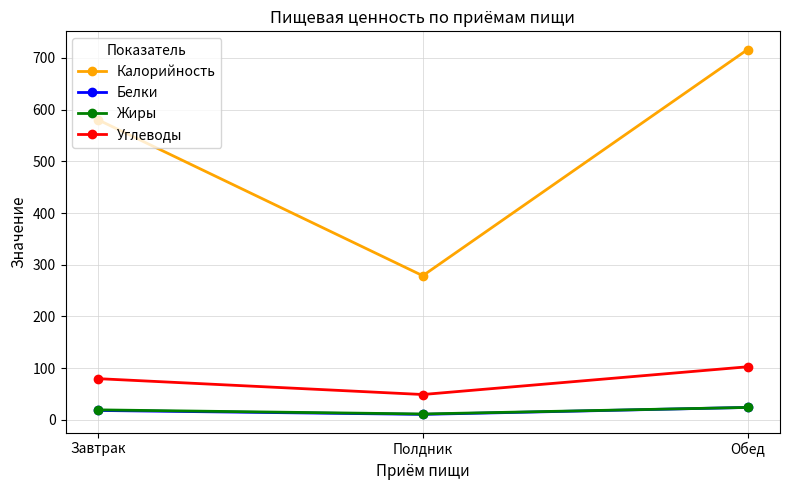

What are all the series names shown in the legend?

Калорийность, Белки, Жиры, Углеводы